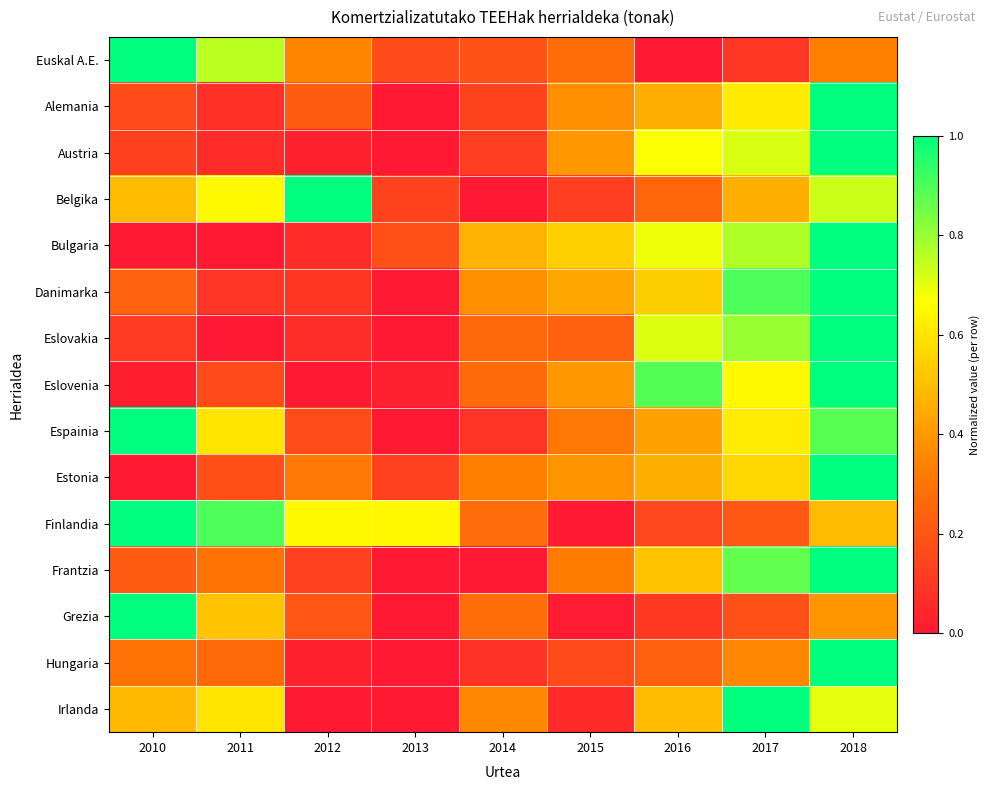

Reading left to right, what are all the values shown in this chart?

Euskal A.E.: 2010=1.0	2011=0.8	2012=0.3	2013=0.2	2014=0.2	2015=0.3	2016=0.0	2017=0.1	2018=0.3
Alemania: 2010=0.2	2011=0.1	2012=0.2	2013=0.0	2014=0.1	2015=0.4	2016=0.5	2017=0.6	2018=1.0
Austria: 2010=0.1	2011=0.1	2012=0.0	2013=0.0	2014=0.1	2015=0.4	2016=0.7	2017=0.7	2018=1.0
Belgika: 2010=0.5	2011=0.7	2012=1.0	2013=0.1	2014=0.0	2015=0.1	2016=0.3	2017=0.5	2018=0.7
Bulgaria: 2010=0.0	2011=0.0	2012=0.1	2013=0.2	2014=0.5	2015=0.5	2016=0.7	2017=0.8	2018=1.0
Danimarka: 2010=0.2	2011=0.1	2012=0.1	2013=0.0	2014=0.4	2015=0.4	2016=0.5	2017=0.9	2018=1.0
Eslovakia: 2010=0.1	2011=0.0	2012=0.1	2013=0.0	2014=0.3	2015=0.2	2016=0.7	2017=0.8	2018=1.0
Eslovenia: 2010=0.0	2011=0.2	2012=0.0	2013=0.0	2014=0.3	2015=0.4	2016=0.9	2017=0.7	2018=1.0
Espainia: 2010=1.0	2011=0.6	2012=0.2	2013=0.0	2014=0.1	2015=0.3	2016=0.4	2017=0.6	2018=0.9
Estonia: 2010=0.0	2011=0.2	2012=0.3	2013=0.1	2014=0.3	2015=0.4	2016=0.5	2017=0.6	2018=1.0
Finlandia: 2010=1.0	2011=0.9	2012=0.7	2013=0.6	2014=0.3	2015=0.0	2016=0.2	2017=0.2	2018=0.5
Frantzia: 2010=0.2	2011=0.3	2012=0.1	2013=0.0	2014=0.0	2015=0.3	2016=0.5	2017=0.9	2018=1.0
Grezia: 2010=1.0	2011=0.5	2012=0.2	2013=0.0	2014=0.3	2015=0.0	2016=0.1	2017=0.2	2018=0.4
Hungaria: 2010=0.3	2011=0.3	2012=0.0	2013=0.0	2014=0.1	2015=0.2	2016=0.2	2017=0.4	2018=1.0
Irlanda: 2010=0.5	2011=0.6	2012=0.0	2013=0.0	2014=0.4	2015=0.1	2016=0.5	2017=1.0	2018=0.7